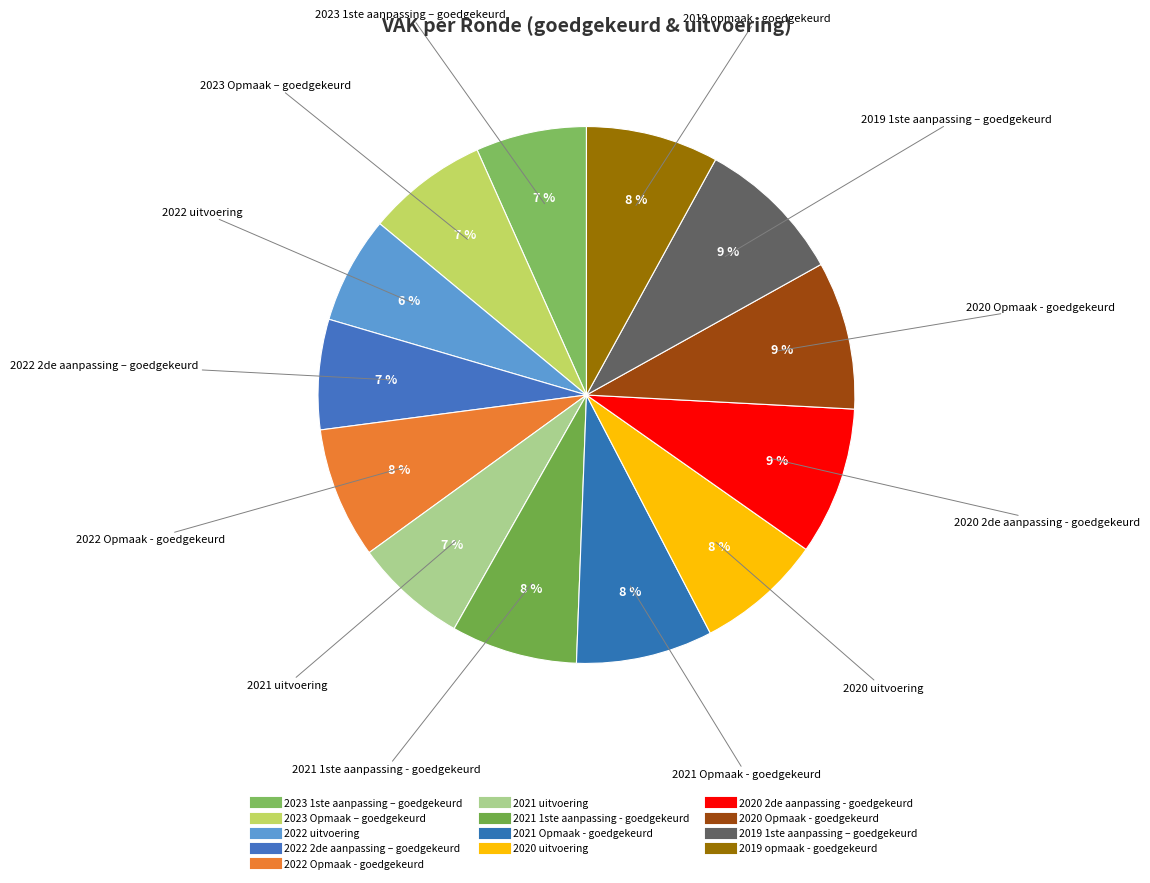

To the nearest percent, what percentage of the pie is 2022 2de aanpassing – goedgekeurd?

7%